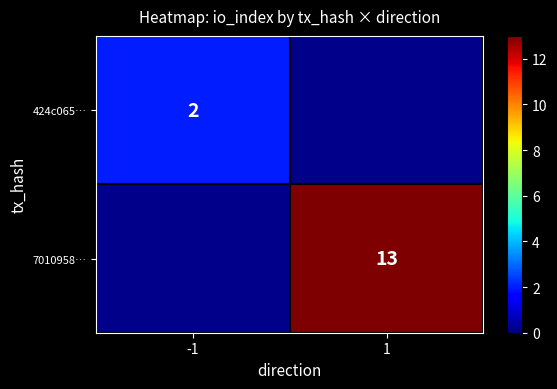

Is it true that 7010958… equals 13 at 1?

True